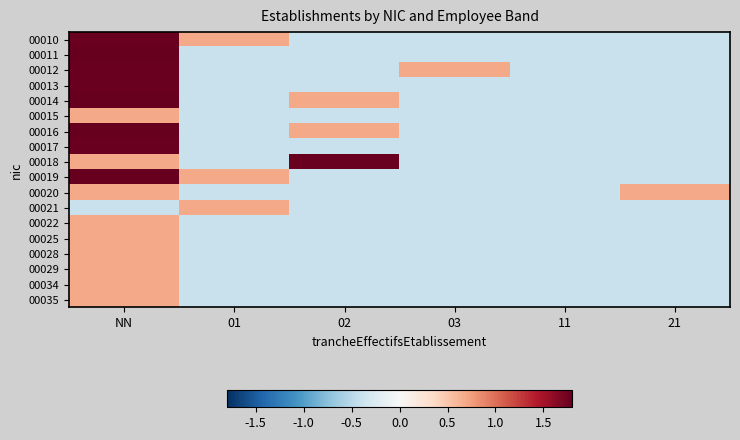

Reading left to right, list all the values displayed in this chart.

00010: NN=1.8	01=0.7	02=-0.4	03=-0.4	11=-0.4	21=-0.4
00011: NN=2.9	01=-0.4	02=-0.4	03=-0.4	11=-0.4	21=-0.4
00012: NN=1.8	01=-0.4	02=-0.4	03=0.7	11=-0.4	21=-0.4
00013: NN=1.8	01=-0.4	02=-0.4	03=-0.4	11=-0.4	21=-0.4
00014: NN=2.9	01=-0.4	02=0.7	03=-0.4	11=-0.4	21=-0.4
00015: NN=0.7	01=-0.4	02=-0.4	03=-0.4	11=-0.4	21=-0.4
00016: NN=2.9	01=-0.4	02=0.7	03=-0.4	11=-0.4	21=-0.4
00017: NN=1.8	01=-0.4	02=-0.4	03=-0.4	11=-0.4	21=-0.4
00018: NN=0.7	01=-0.4	02=1.8	03=-0.4	11=-0.4	21=-0.4
00019: NN=5.1	01=0.7	02=-0.4	03=-0.4	11=-0.4	21=-0.4
00020: NN=0.7	01=-0.4	02=-0.4	03=-0.4	11=-0.4	21=0.7
00021: NN=-0.4	01=0.7	02=-0.4	03=-0.4	11=-0.4	21=-0.4
00022: NN=0.7	01=-0.4	02=-0.4	03=-0.4	11=-0.4	21=-0.4
00025: NN=0.7	01=-0.4	02=-0.4	03=-0.4	11=-0.4	21=-0.4
00028: NN=0.7	01=-0.4	02=-0.4	03=-0.4	11=-0.4	21=-0.4
00029: NN=0.7	01=-0.4	02=-0.4	03=-0.4	11=-0.4	21=-0.4
00034: NN=0.7	01=-0.4	02=-0.4	03=-0.4	11=-0.4	21=-0.4
00035: NN=0.7	01=-0.4	02=-0.4	03=-0.4	11=-0.4	21=-0.4